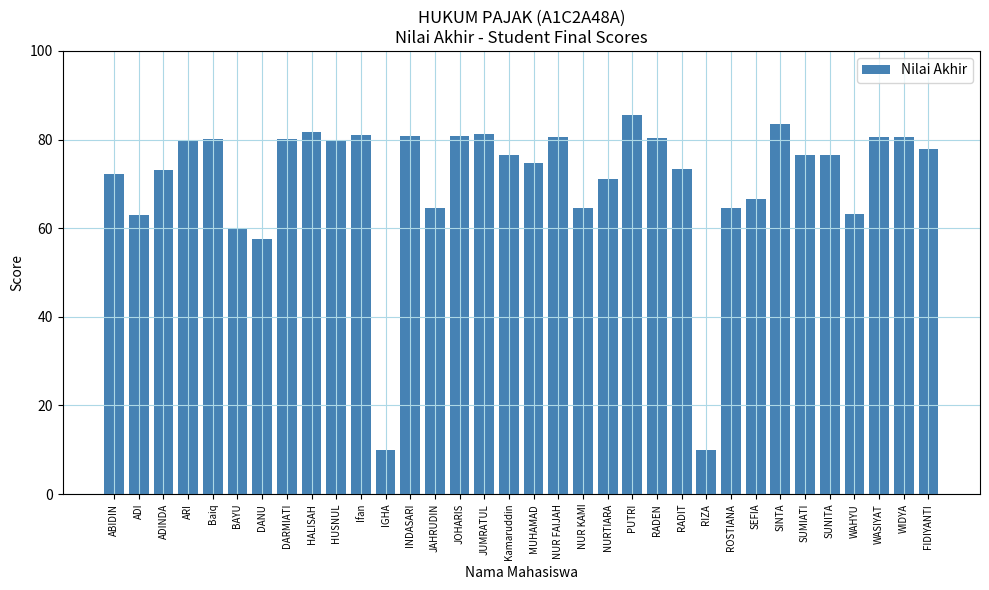

What is the maximum value shown in the chart?

85.5